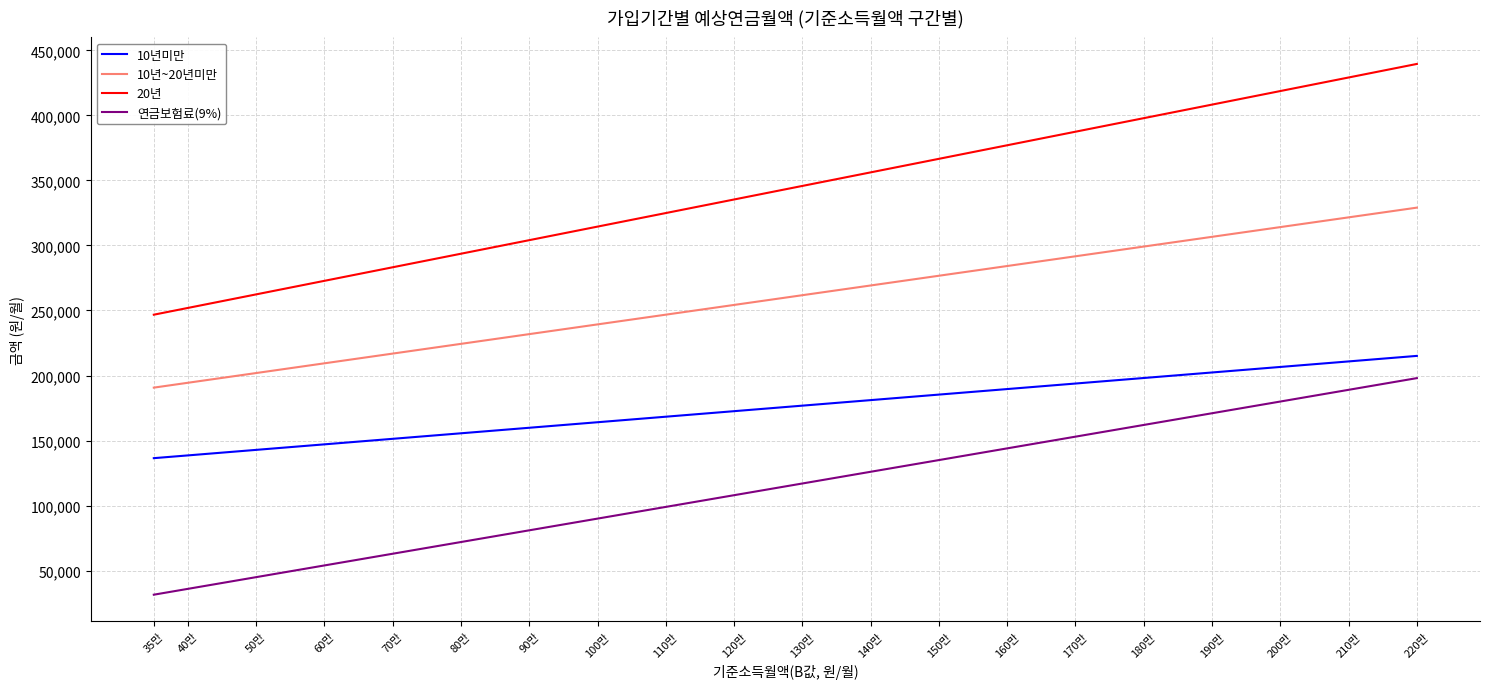

Which series changed the most between 90만 and 110만?

20년